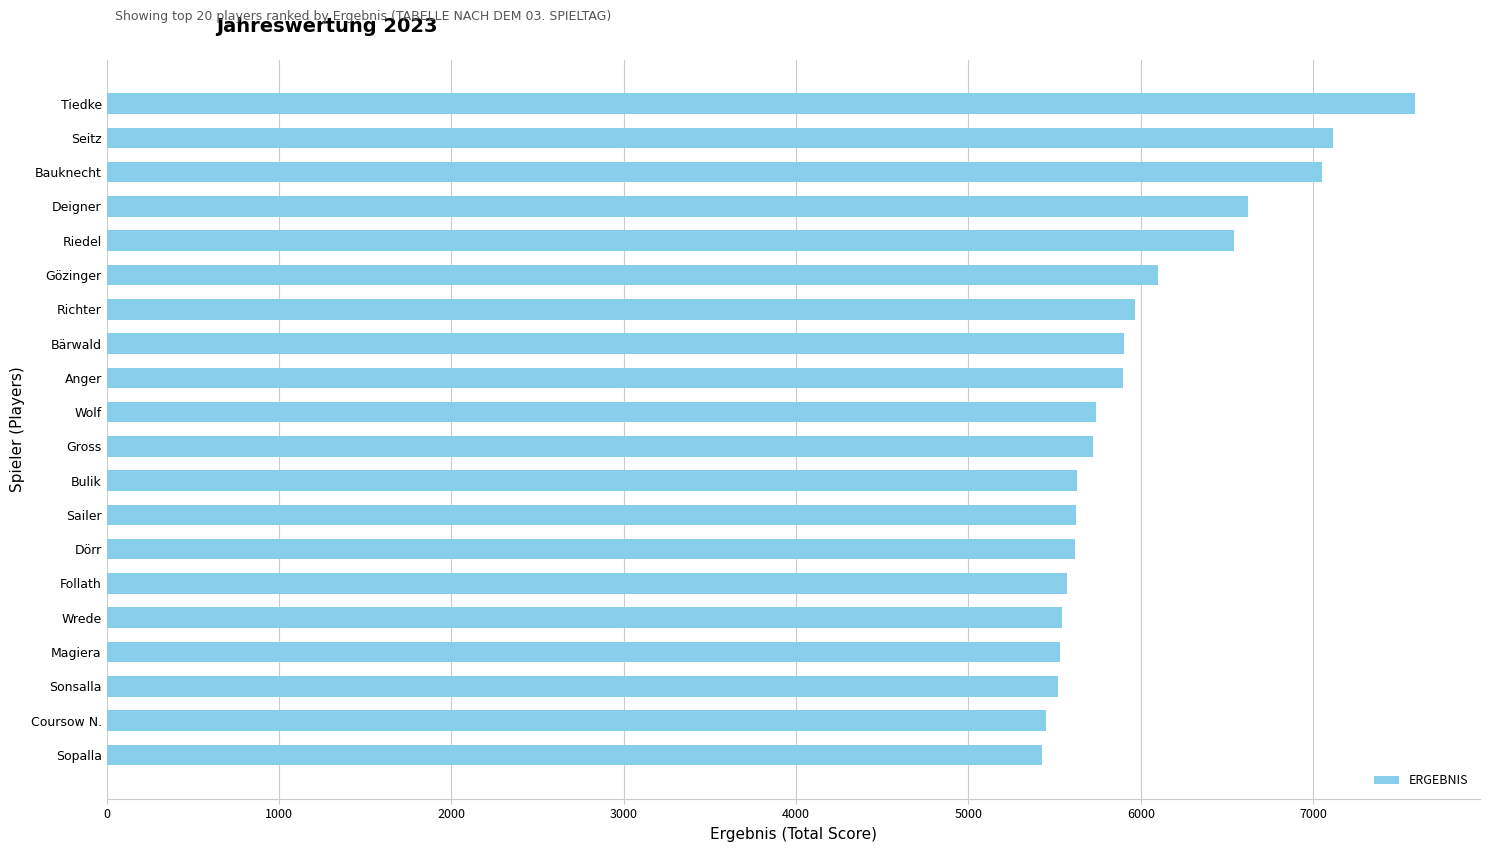

What is the average value?

6008